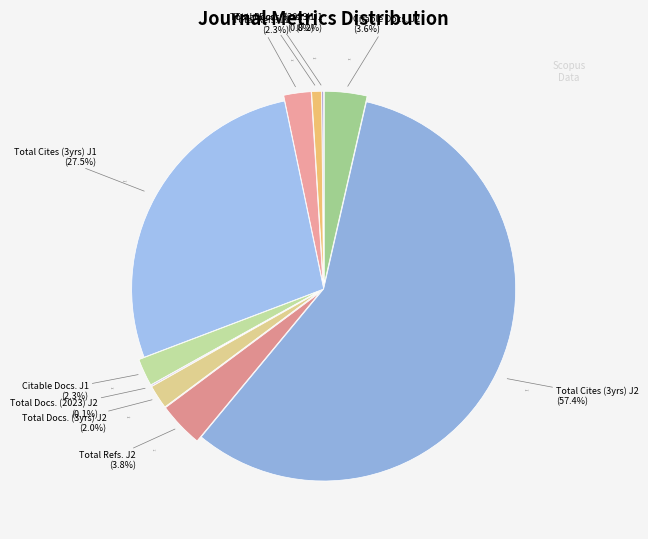

Is it true that Total Refs. is 1% of the pie?

False